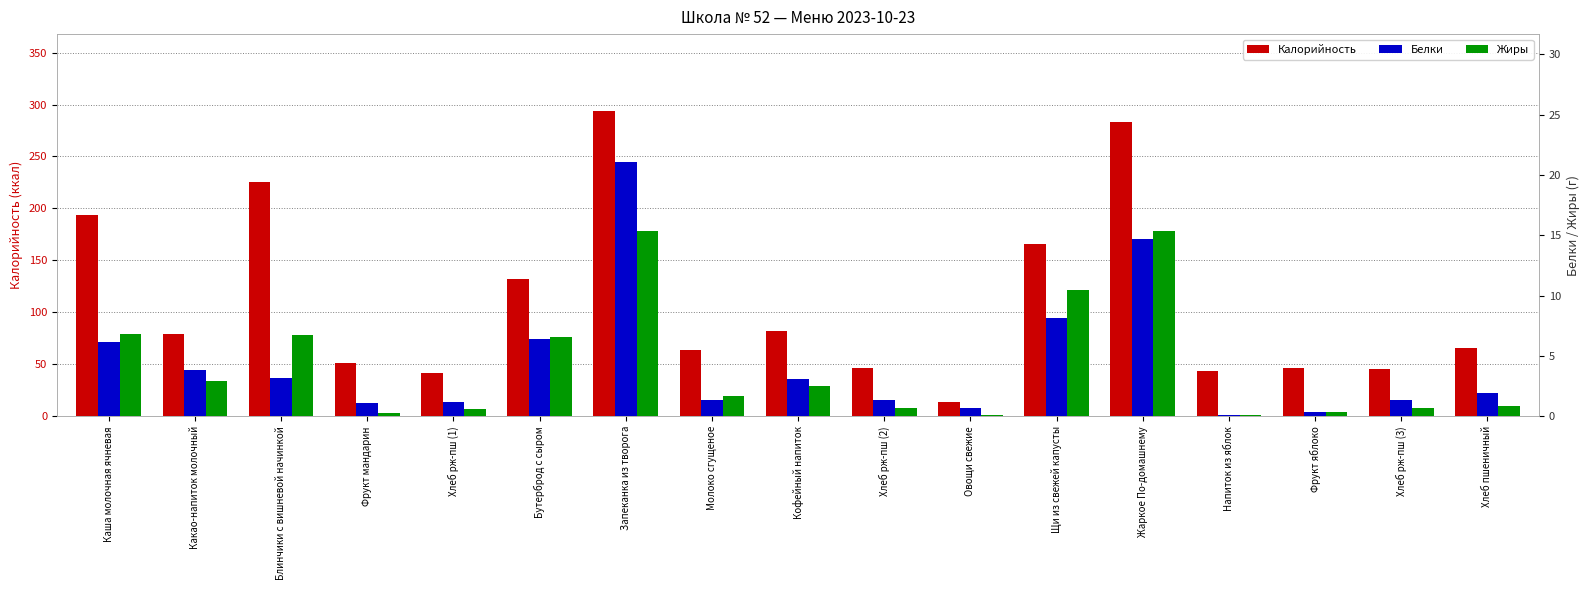

What position from the left is Бутерброд с сыром?

6